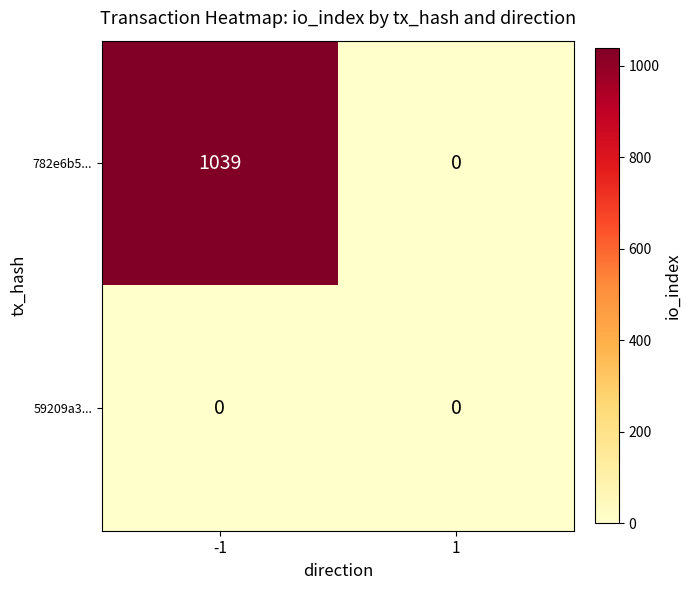

Reading left to right, extract all data points from this chart.

782e6b5...: 1039	0
59209a3...: 0	0